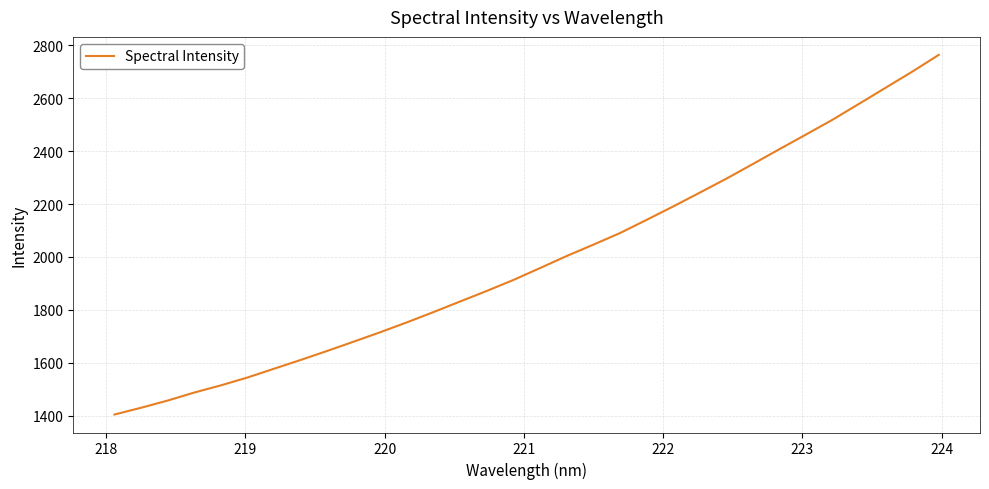

What is the greatest value displayed?

2764.2